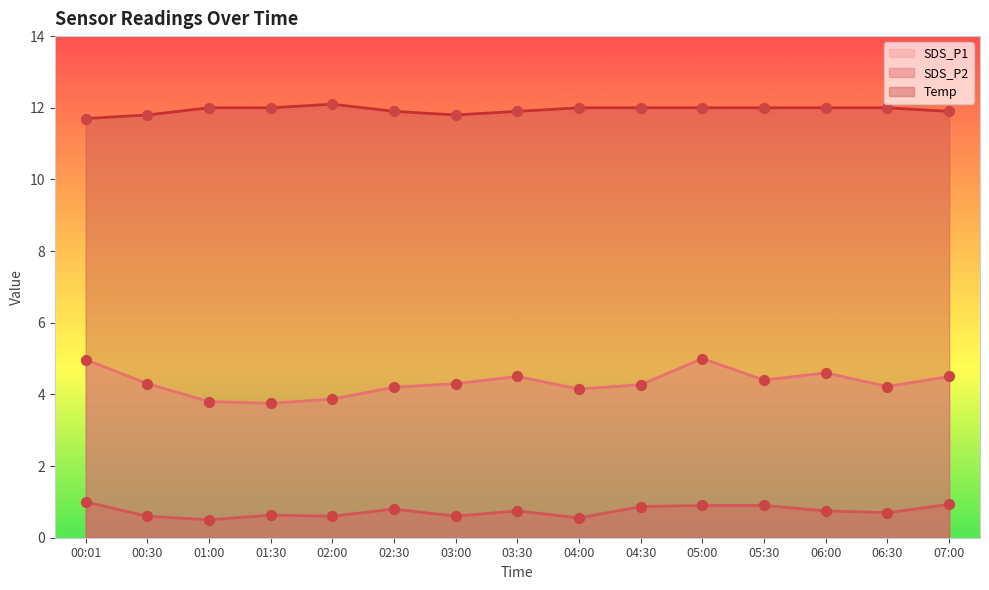

Is the value of Temp at 04:30 greater than the value of SDS_P1 at 06:30?

Yes